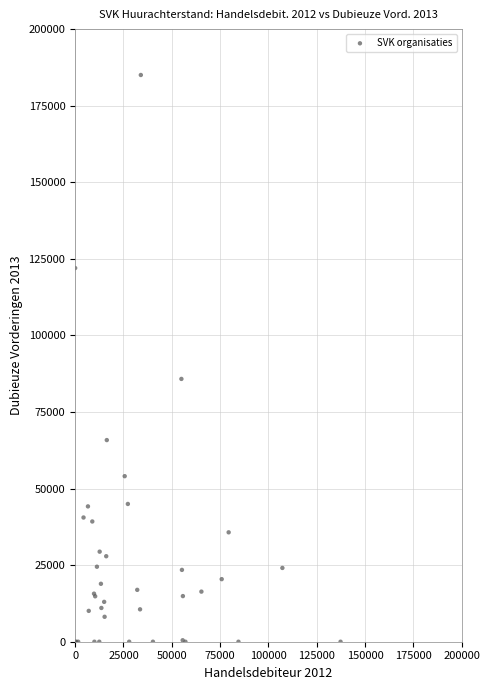

What Y value in the scatter plot is closest to 92511?

85798.0